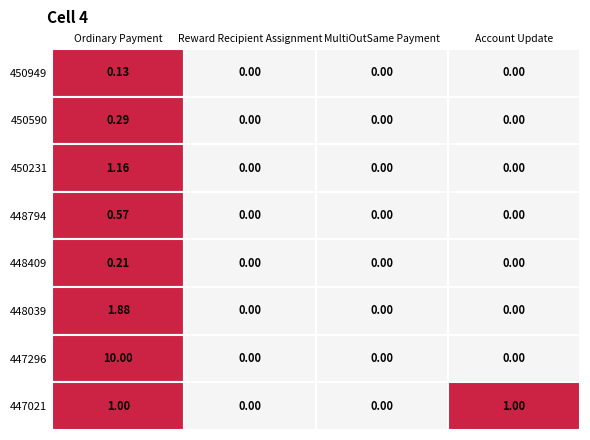

Where does the Ordinary Payment series first go above 1?

450231